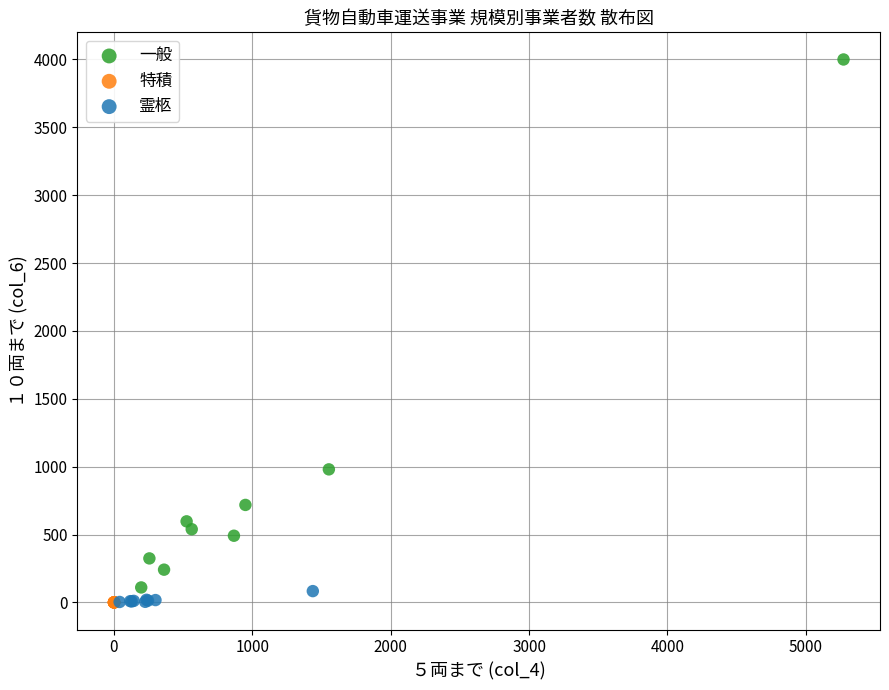

What are all the series names shown in the legend?

一般, 特積, 霊柩